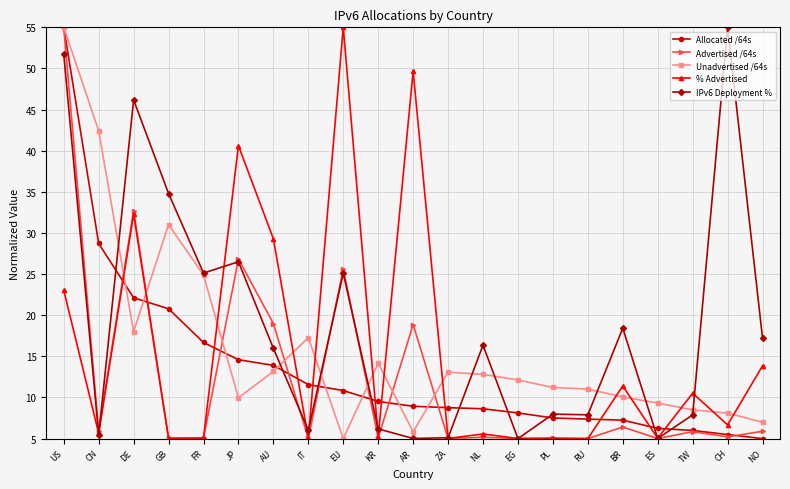

At how many categories does at least one series exceed 32?

8